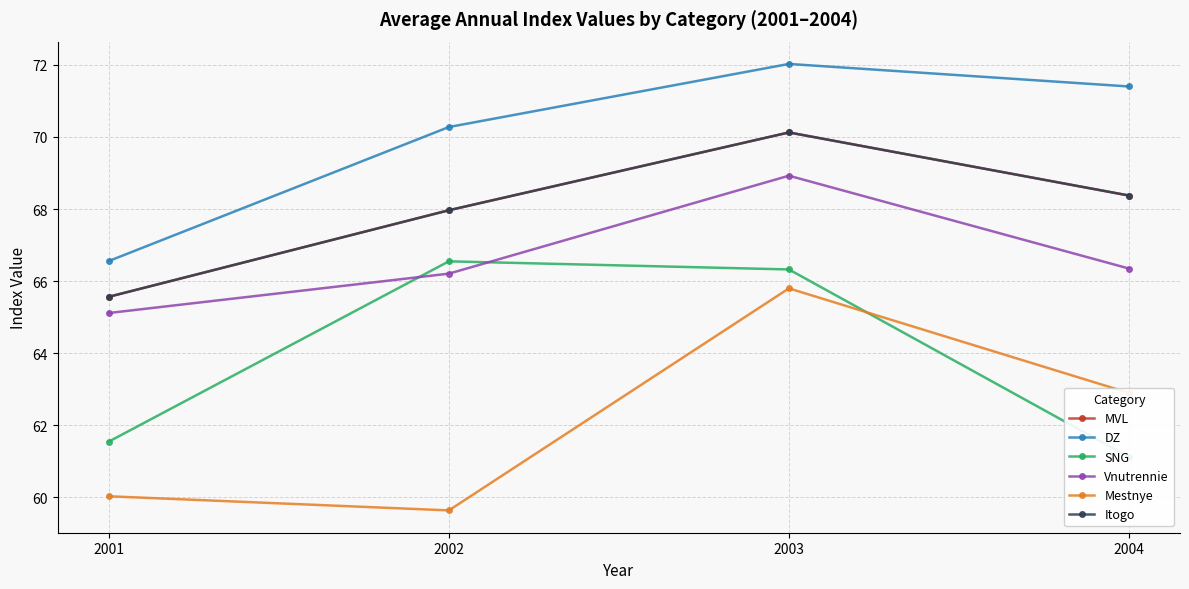

True or false: MVL and SNG intersect in this chart.

False